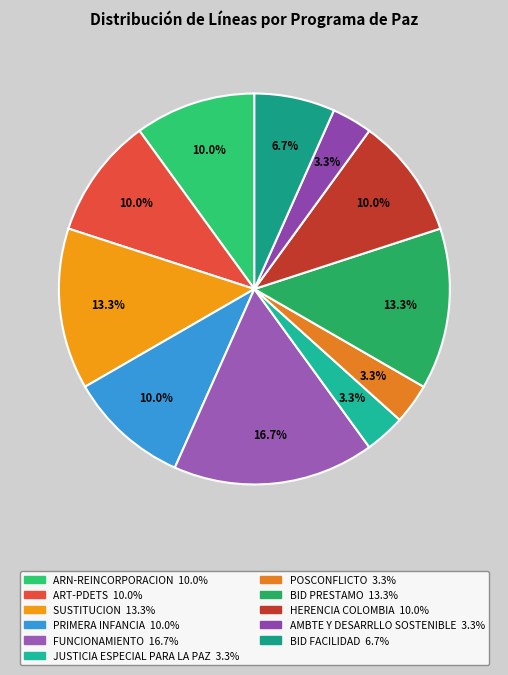

Which slice is the largest?

FUNCIONAMIENTO